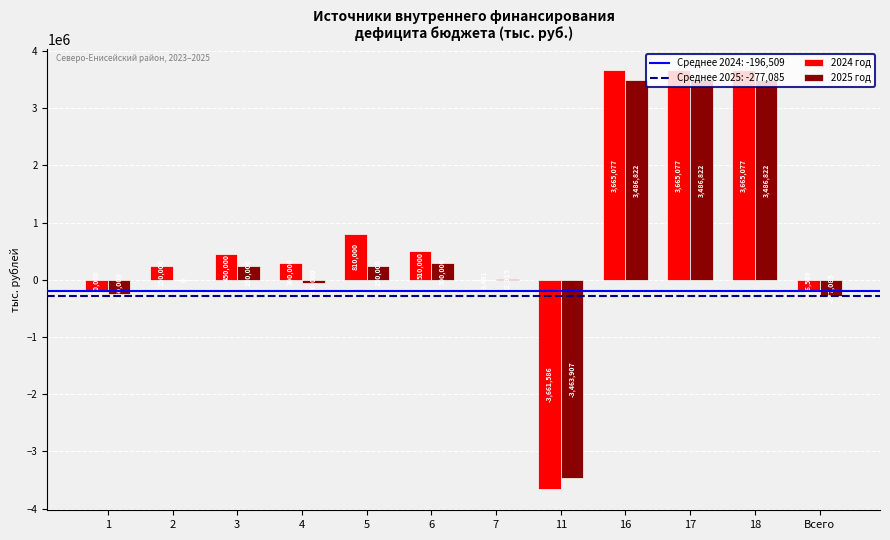

Is the value of 2025 год at 1 greater than the value of 2024 год at 4?

No